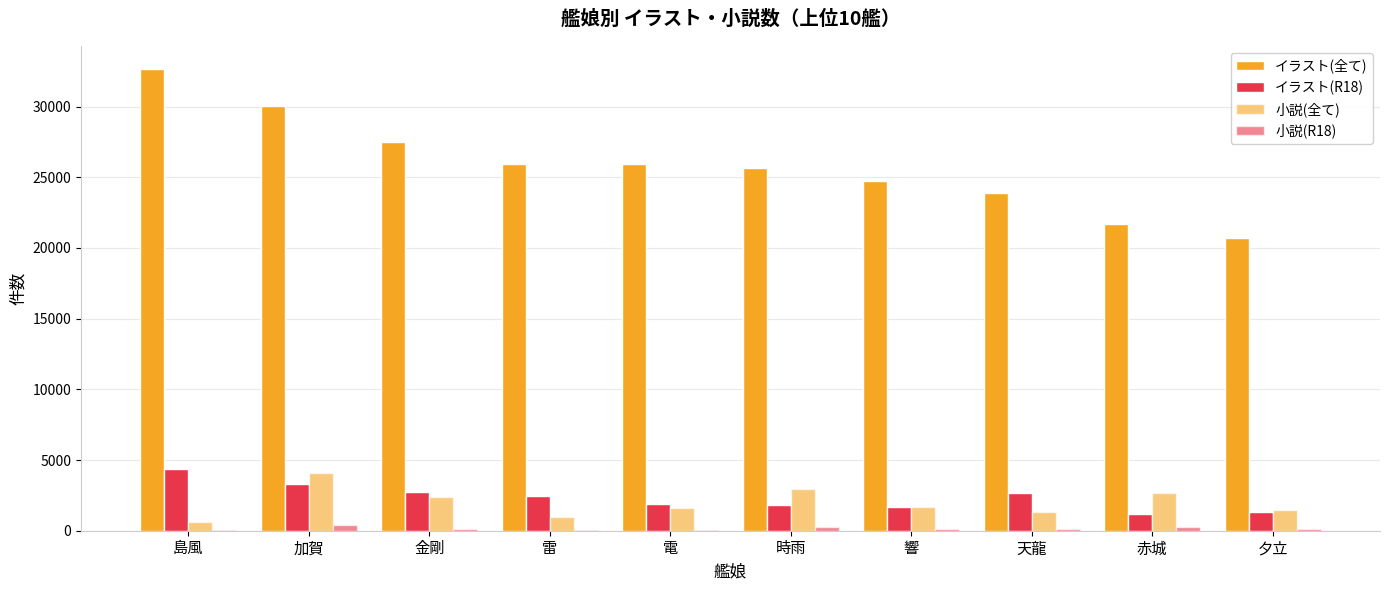

Reading right to left, list all the values displayed in this chart.

イラスト(全て): 夕立=20723	赤城=21714	天龍=23906	響=24742	時雨=25671	電=25911	雷=25930	金剛=27519	加賀=30014	島風=32643
イラスト(R18): 夕立=1326	赤城=1174	天龍=2642	響=1687	時雨=1830	電=1887	雷=2441	金剛=2721	加賀=3337	島風=4382
小説(全て): 夕立=1492	赤城=2637	天龍=1307	響=1659	時雨=2969	電=1601	雷=968	金剛=2410	加賀=4091	島風=616
小説(R18): 夕立=138	赤城=271	天龍=92	響=111	時雨=258	電=78	雷=64	金剛=148	加賀=440	島風=54